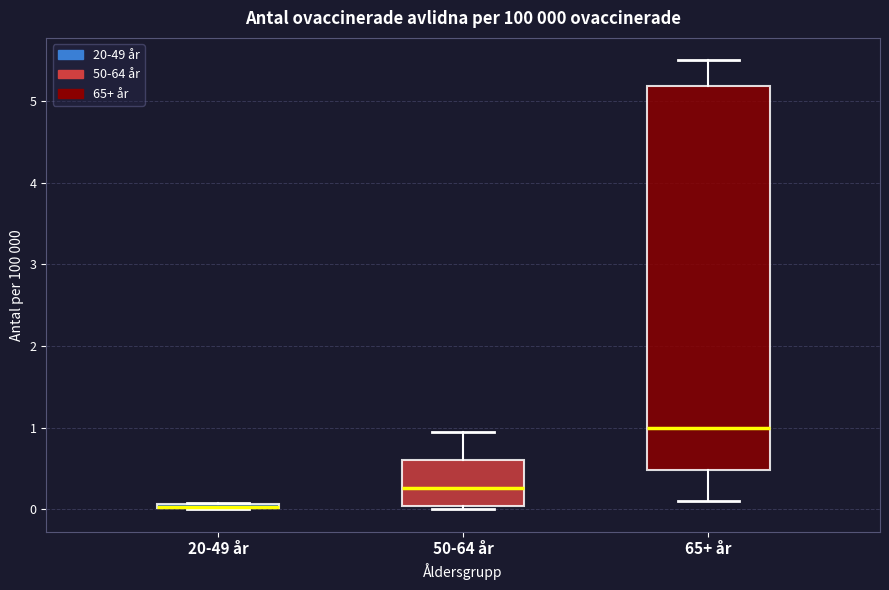

Which box is the tallest, from its lower edge to its upper edge?

65+ år